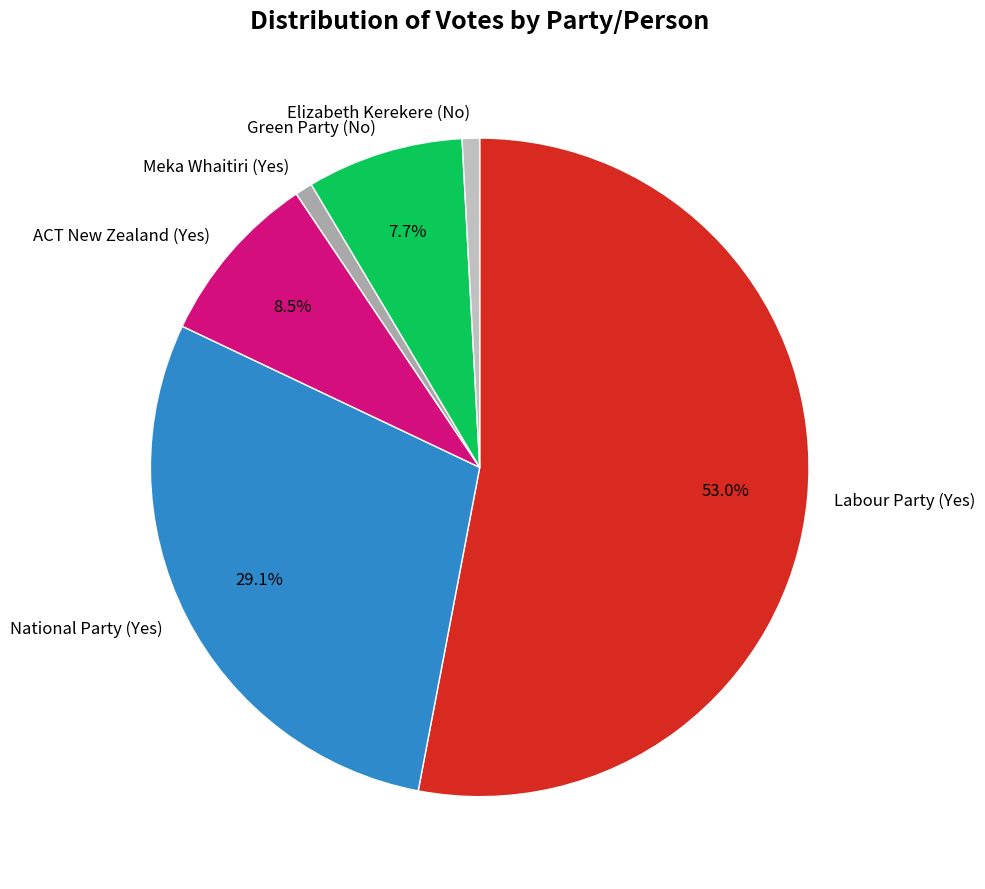

Between Labour Party (Yes) and Meka Whaitiri (Yes), which is larger?

Labour Party (Yes)